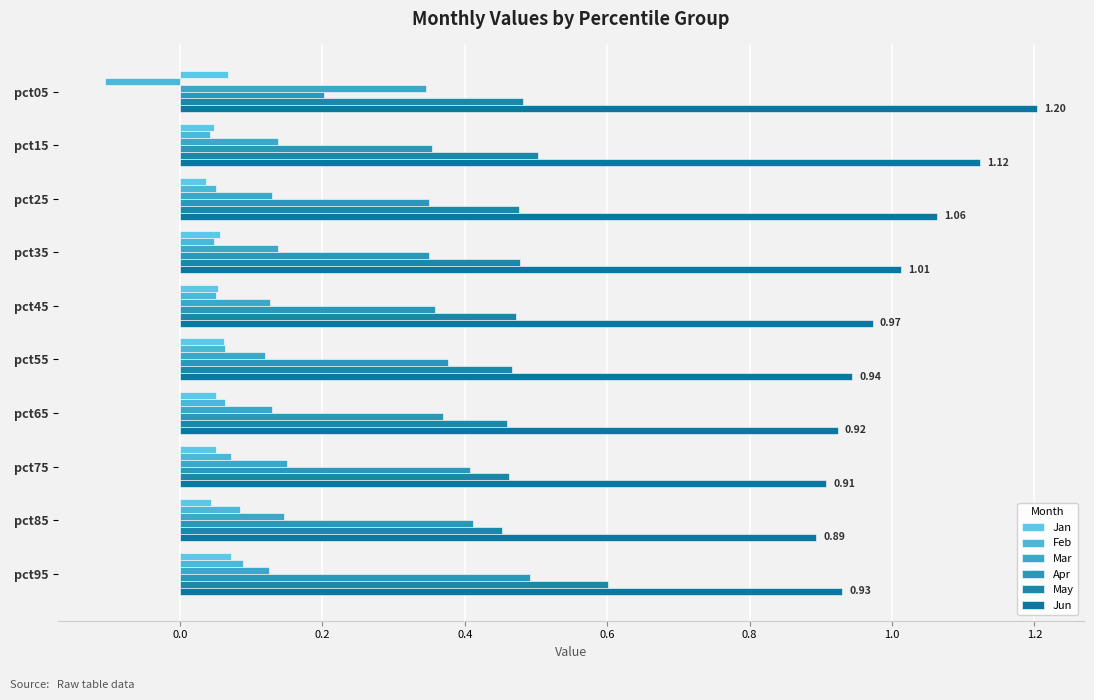

Reading left to right, extract all data points from this chart.

Jan: 0.1	0.0	0.0	0.1	0.1	0.1	0.1	0.0	0.0	0.1
Feb: -0.1	0.0	0.1	0.0	0.1	0.1	0.1	0.1	0.1	0.1
Mar: 0.3	0.1	0.1	0.1	0.1	0.1	0.1	0.2	0.1	0.1
Apr: 0.2	0.4	0.4	0.3	0.4	0.4	0.4	0.4	0.4	0.5
May: 0.5	0.5	0.5	0.5	0.5	0.5	0.5	0.5	0.5	0.6
Jun: 1.2	1.1	1.1	1.0	1.0	0.9	0.9	0.9	0.9	0.9